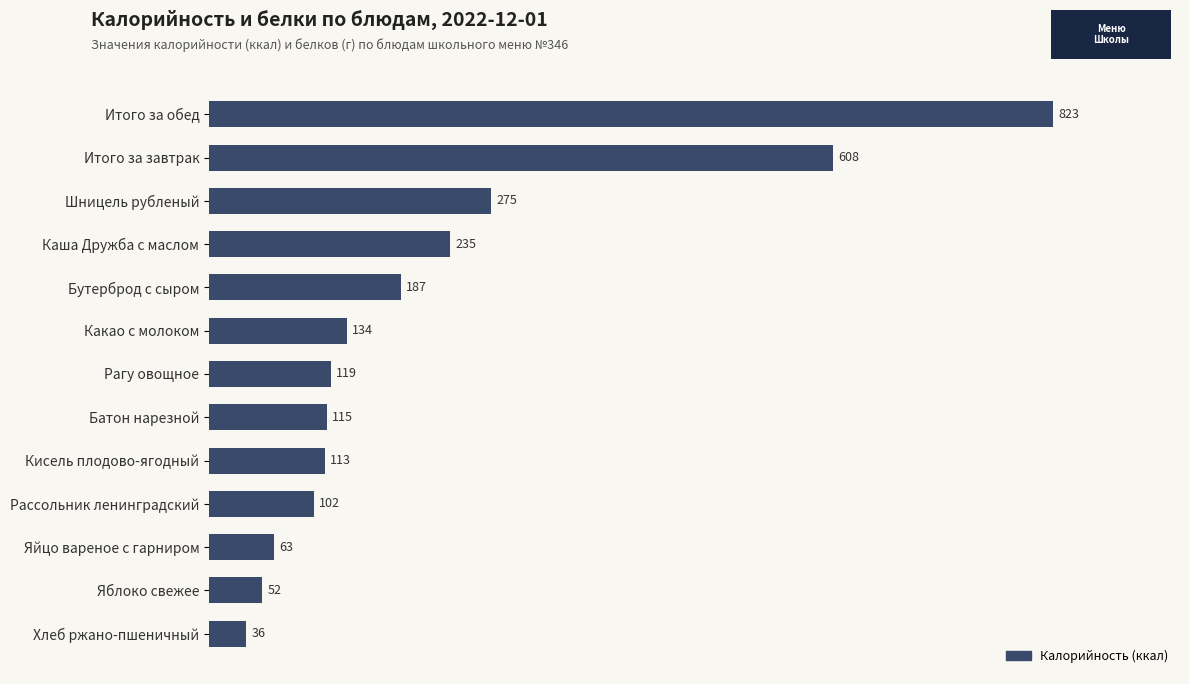

How many distinct data groups are displayed?

1